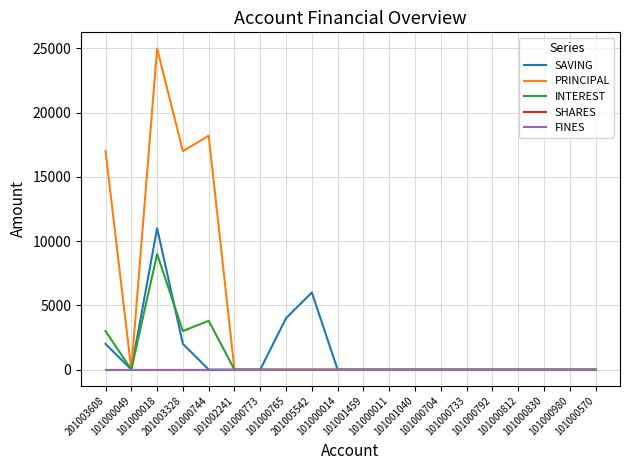

Does the chart display data point markers on the line(s)?

No